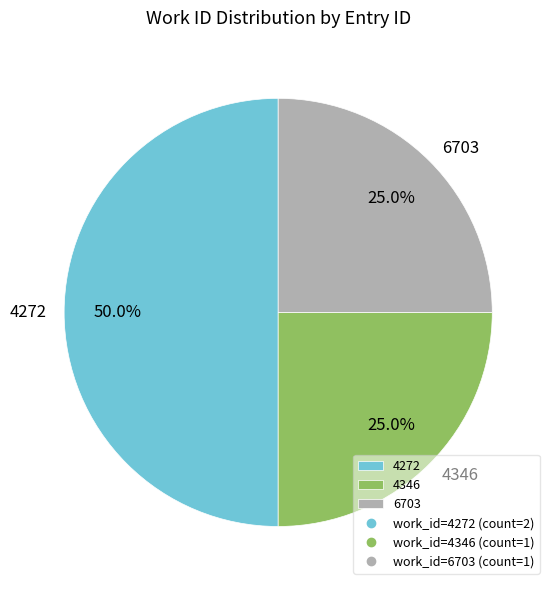

Count the number of slices in the pie.

3